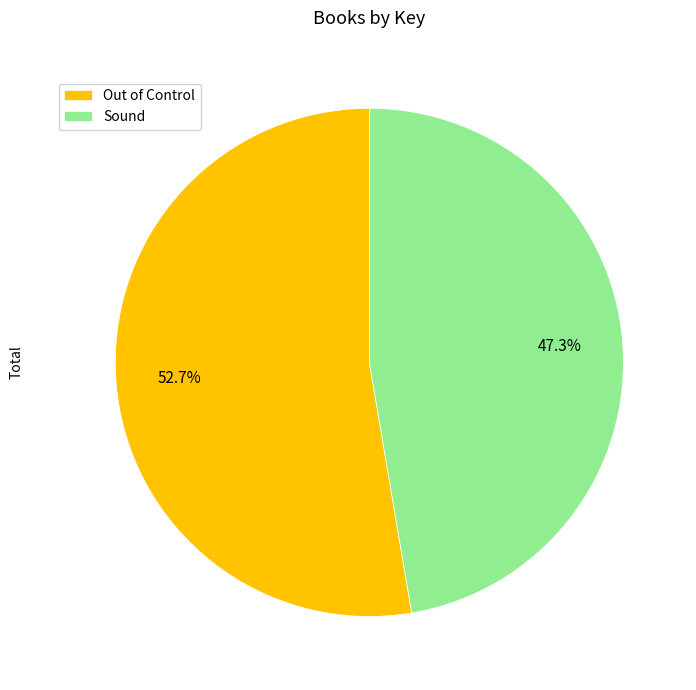

What percentage is NOT represented by Out of Control?

47.3%